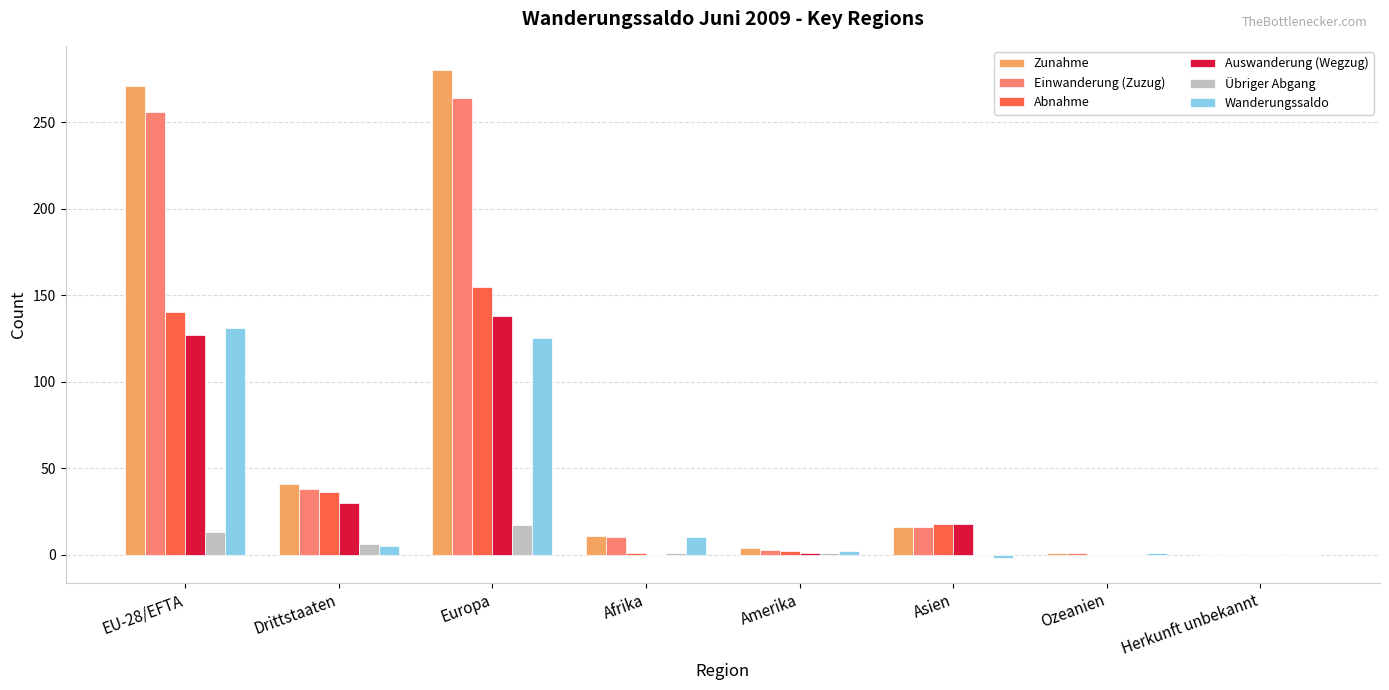

What is the difference between the Wanderungssaldo values at Ozeanien and Afrika?

9